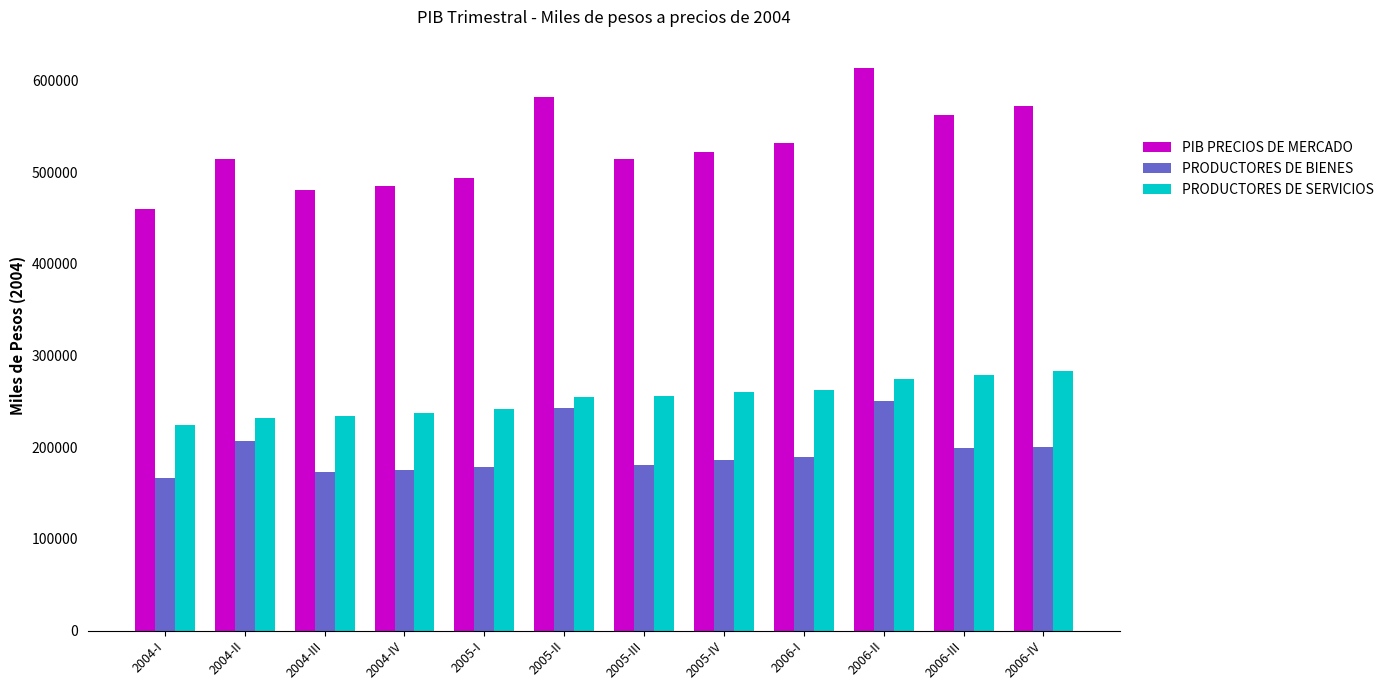

At 2005-I, list the series in order from largest to smallest.

PIB PRECIOS DE MERCADO, PRODUCTORES DE SERVICIOS, PRODUCTORES DE BIENES